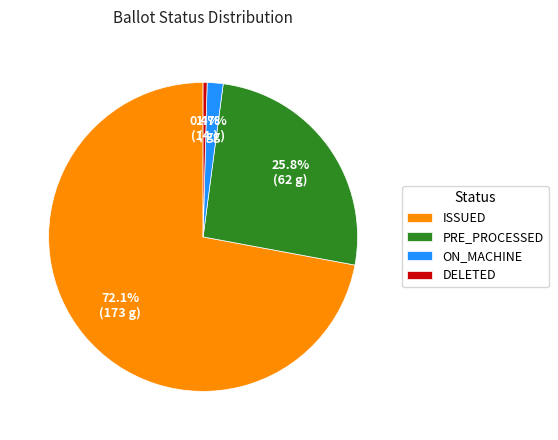

Is the sum of ISSUED and DELETED greater than half?

Yes